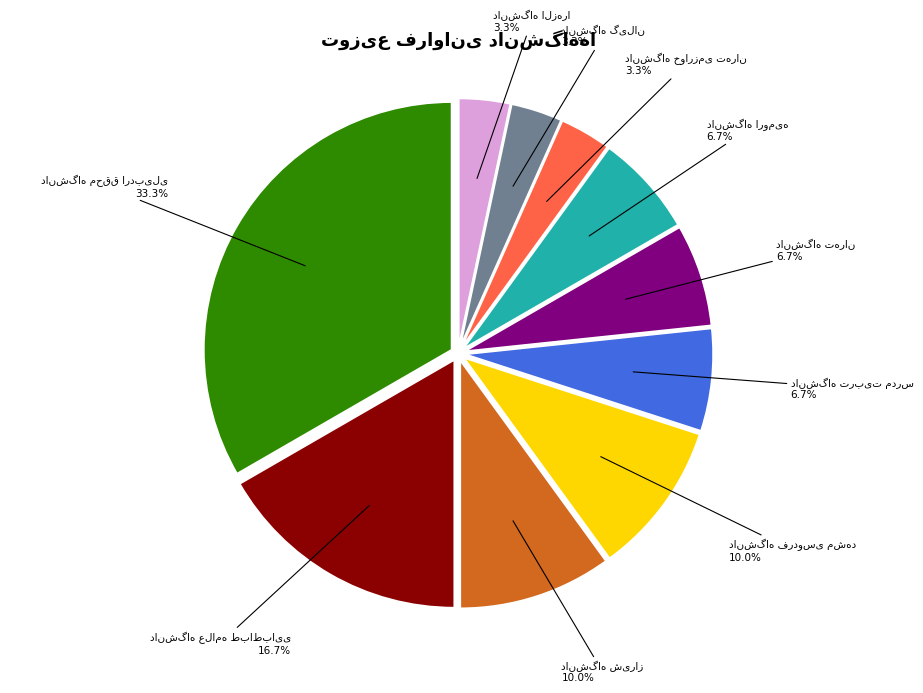

Is there any slice that represents more than half of the pie?

No